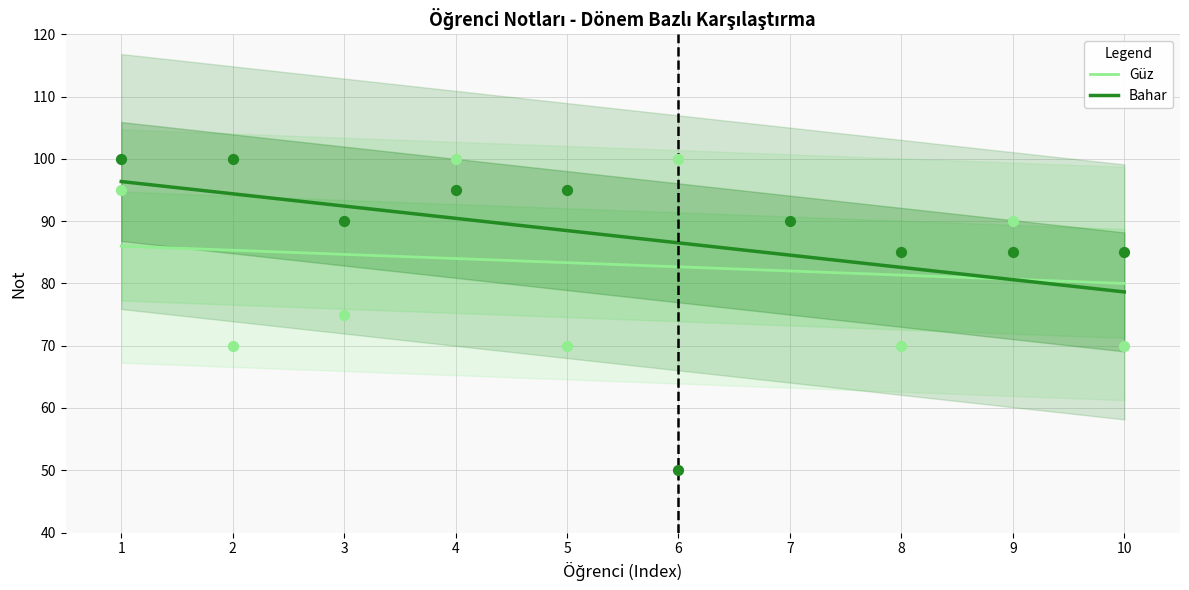

Which series reaches the minimum Y coordinate?

Bahar